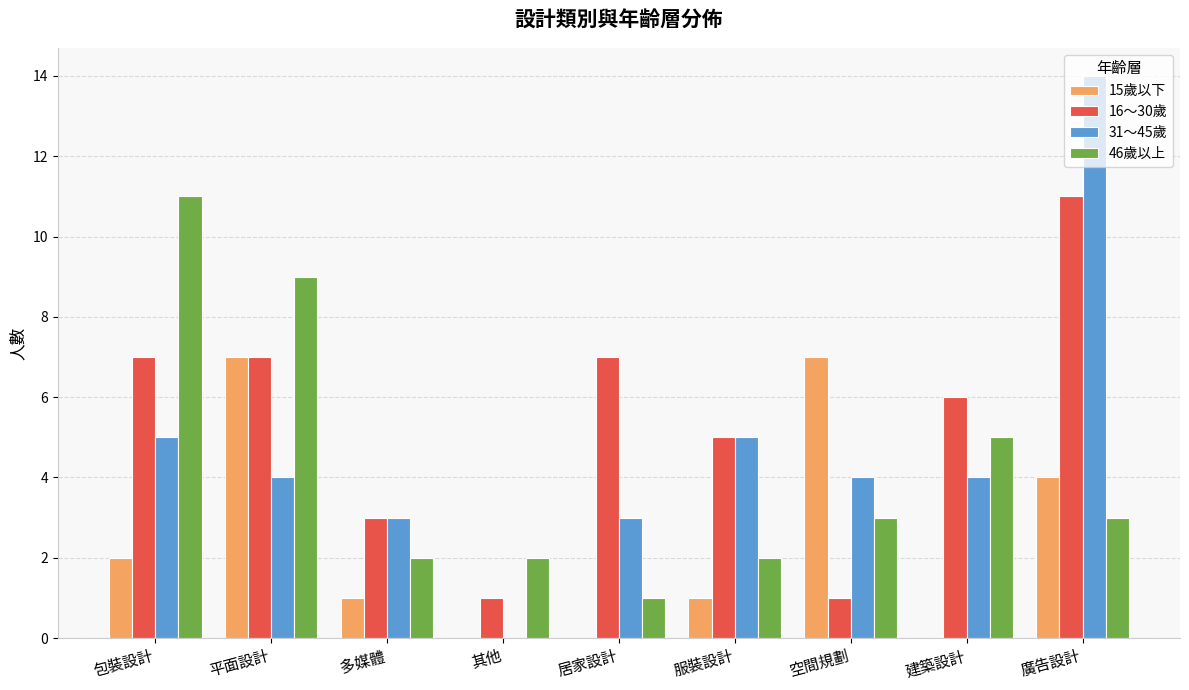

Reading left to right, extract all data points from this chart.

15歲以下: 2	7	1	0	0	1	7	0	4
16～30歲: 7	7	3	1	7	5	1	6	11
31～45歲: 5	4	3	0	3	5	4	4	14
46歲以上: 11	9	2	2	1	2	3	5	3